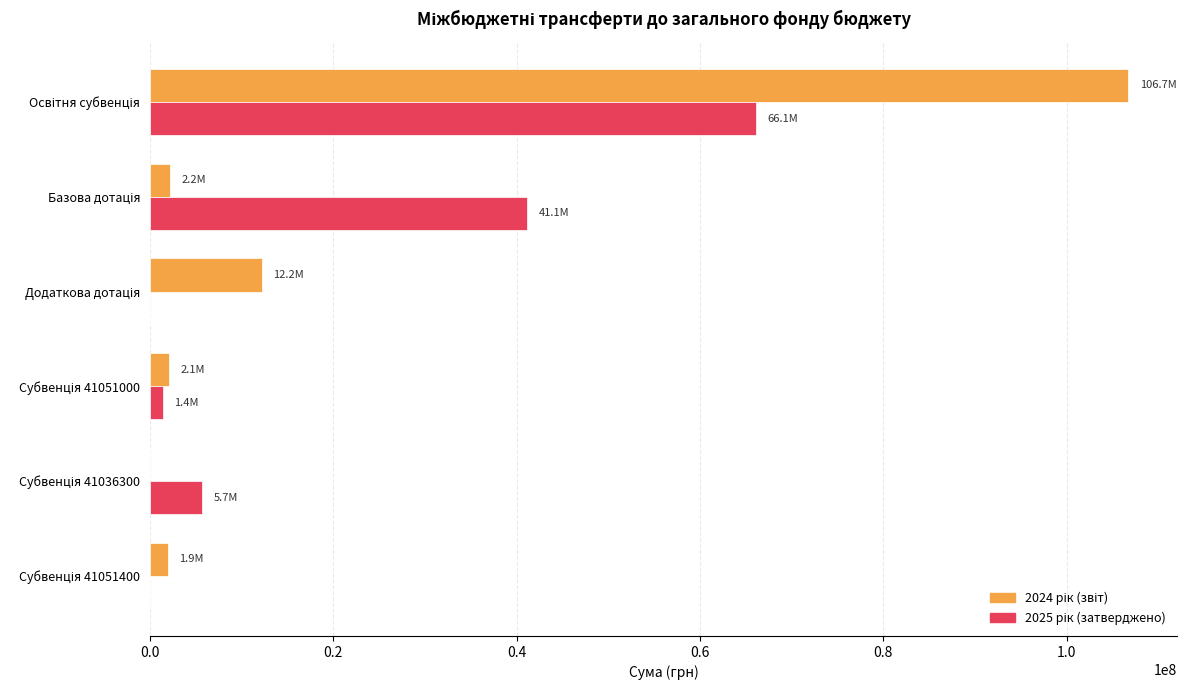

What is the greatest value displayed?

106734800